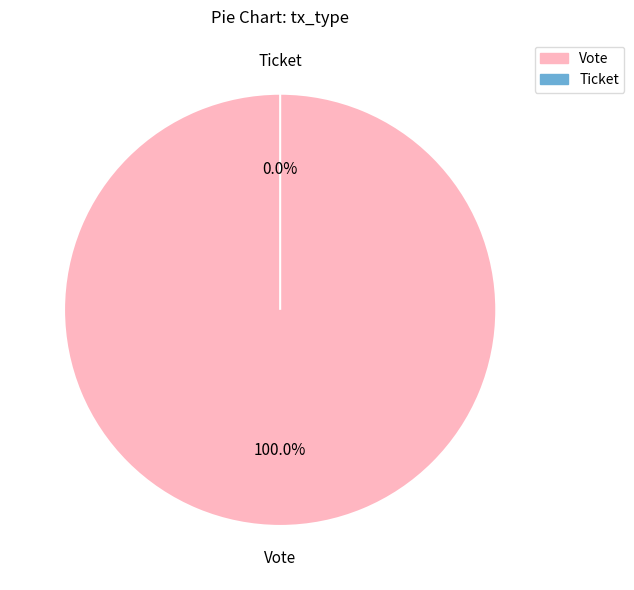

To the nearest percent, what is the average slice percentage?

50%